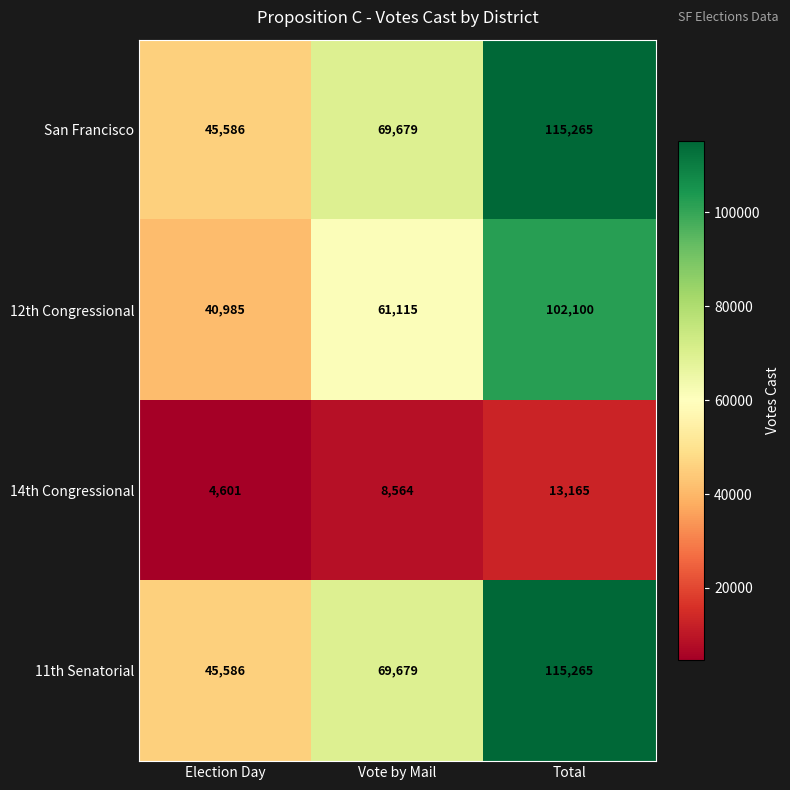

What is the minimum value shown in the chart?

4601